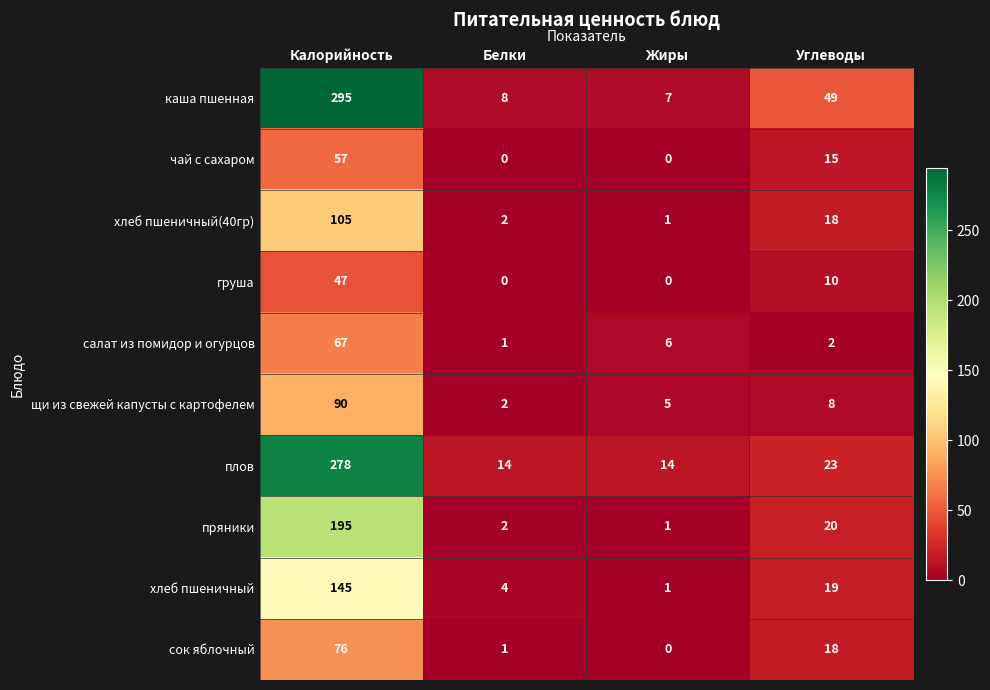

Rank the series by their maximum value, from highest to lowest.

каша пшенная, плов, пряники, хлеб пшеничный, хлеб пшеничный(40гр), щи из свежей капусты с картофелем, сок яблочный, салат из помидор и огурцов, чай с сахаром, груша